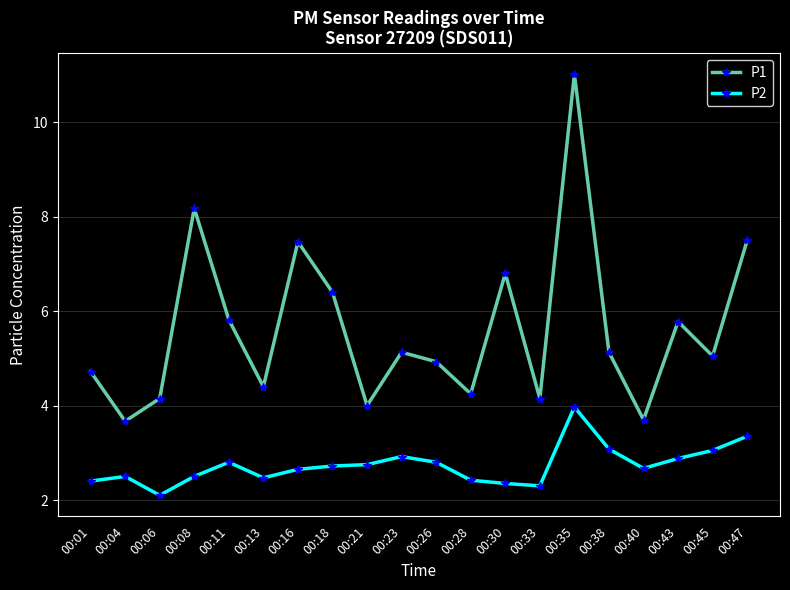

Which label corresponds to the largest value in the chart?

00:35